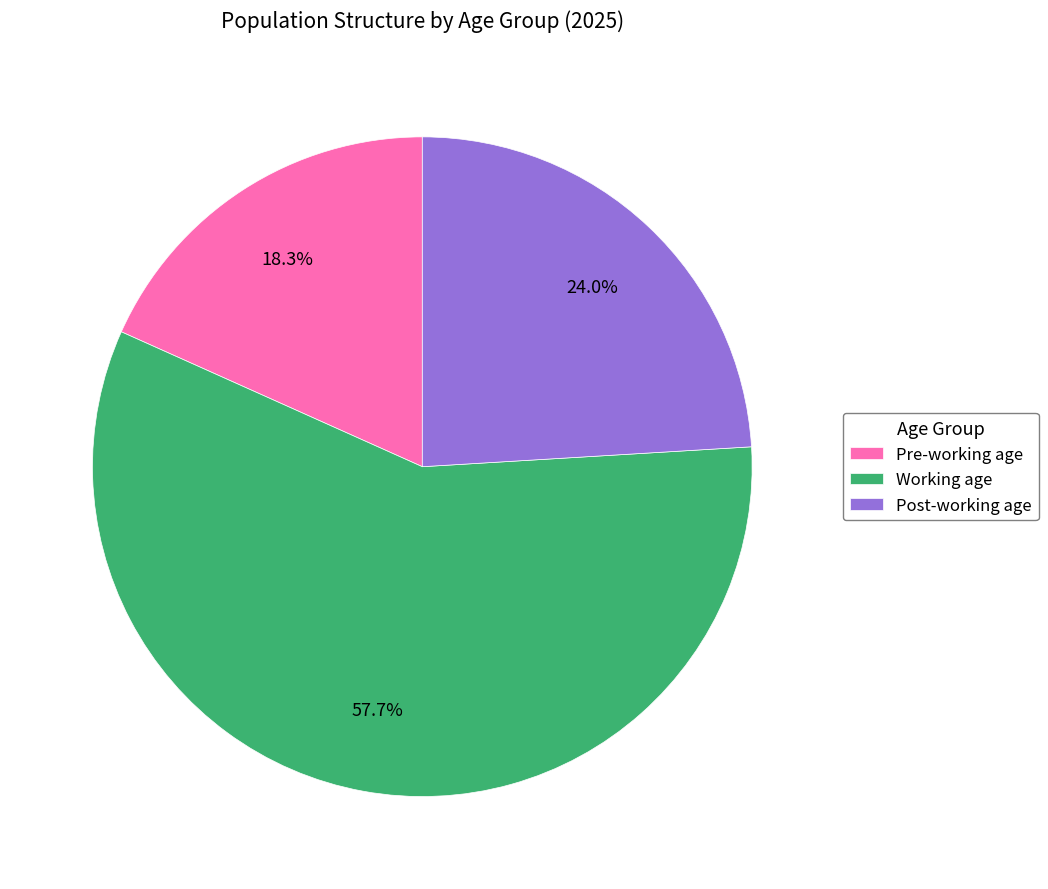

To the nearest percent, what percentage of the pie is Post-working age?

24%